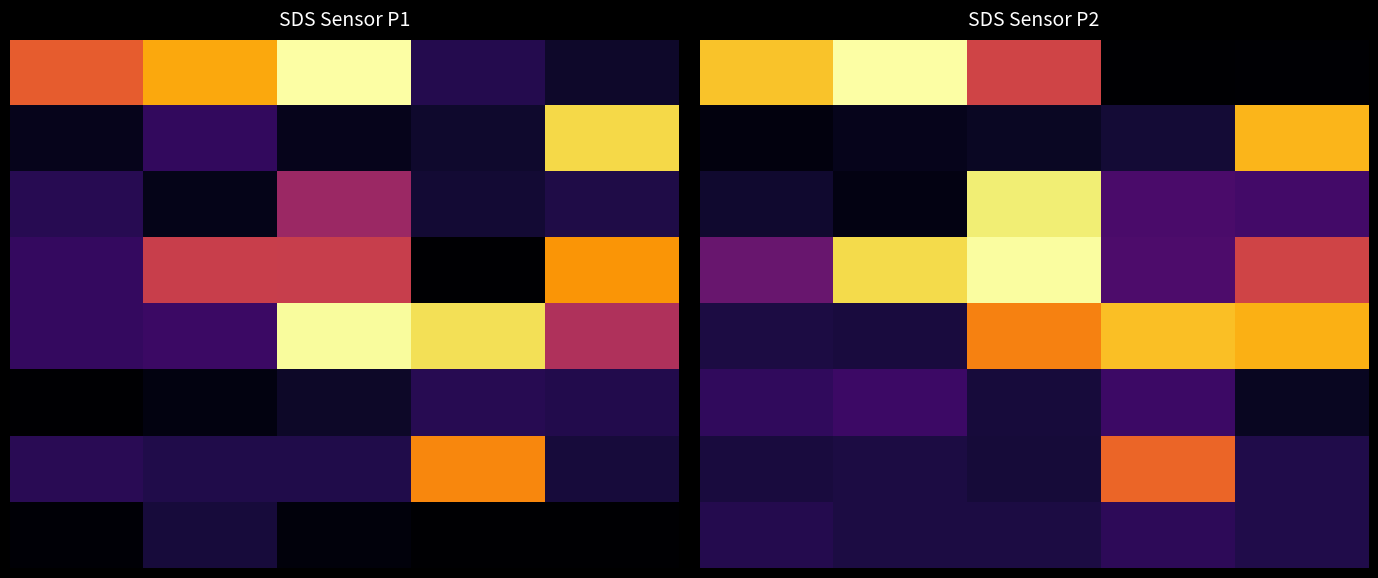

Where is 1 nearest to the value 18?

3